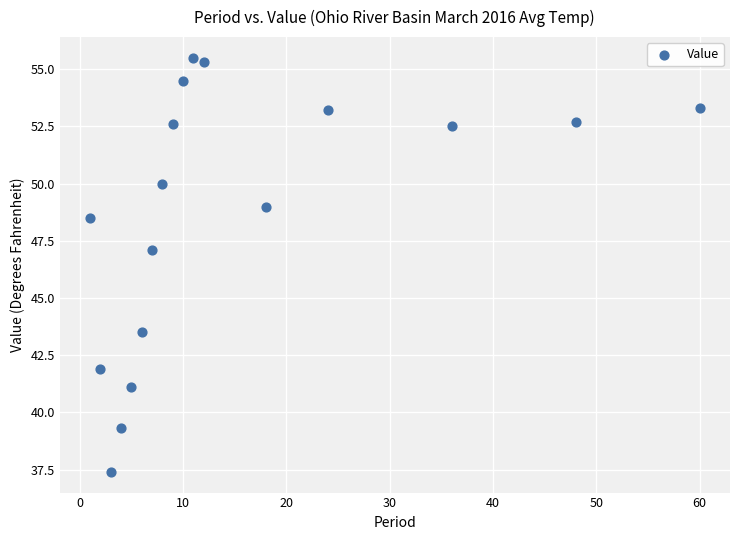

What is the range of Y values (max minus min)?

18.1